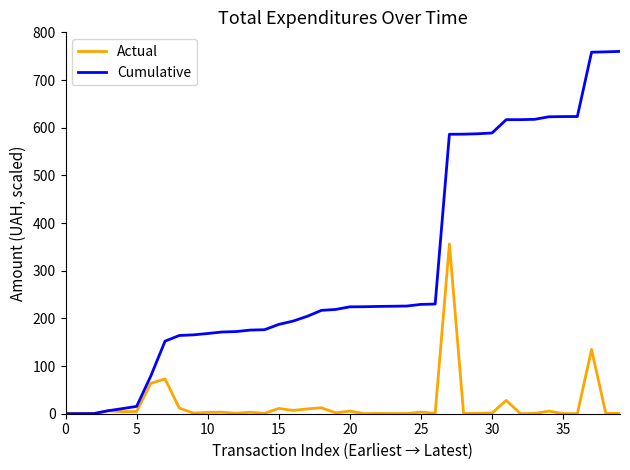

Rank the series by their average value, from highest to lowest.

Cumulative, Actual